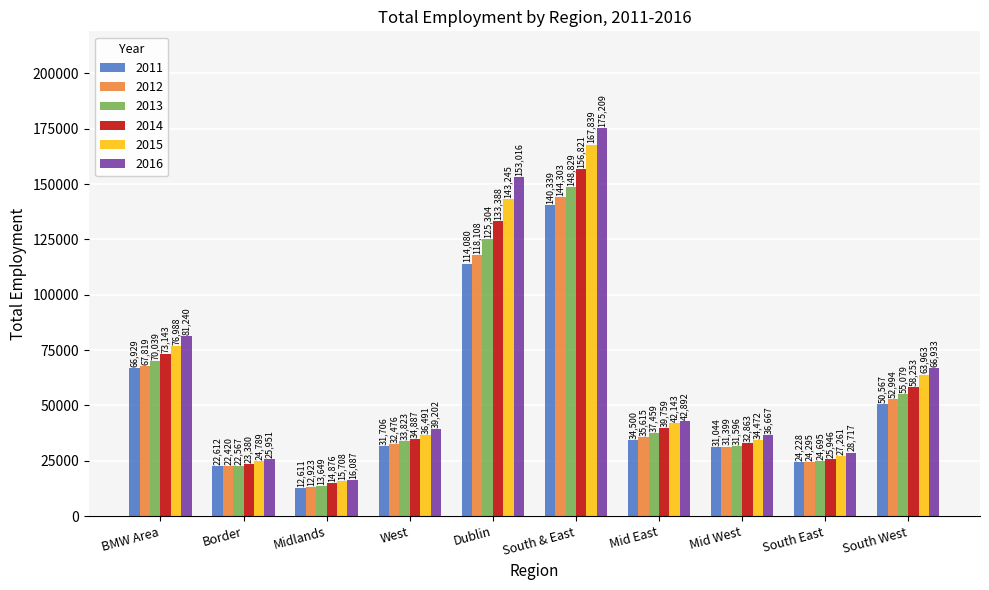

What position from the left is South West?

10